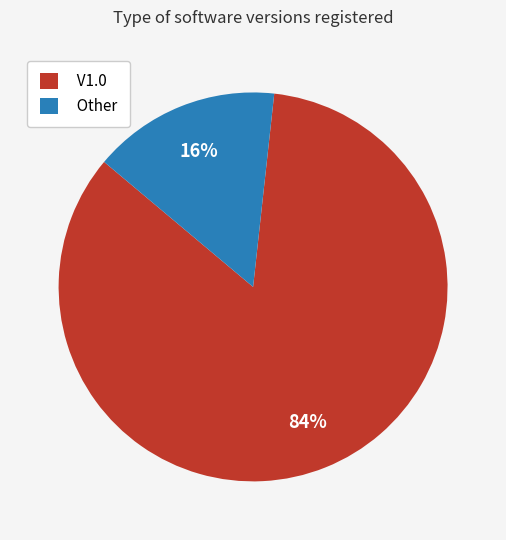

Which has a higher value, Other or V1.0?

V1.0